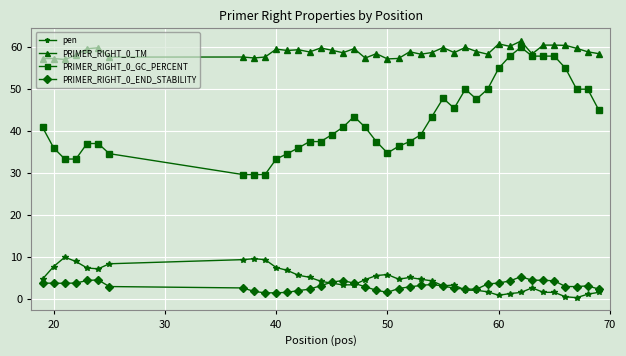

What is the value of the PRIMER_RIGHT_0_END_STABILITY point at the 32nd from the left?

4.2